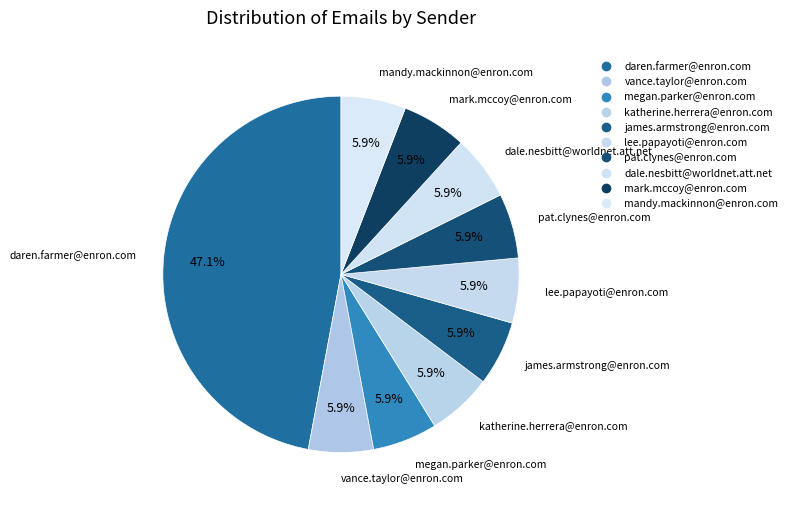

True or false: lee.papayoti@enron.com accounts for 6% of the total.

True